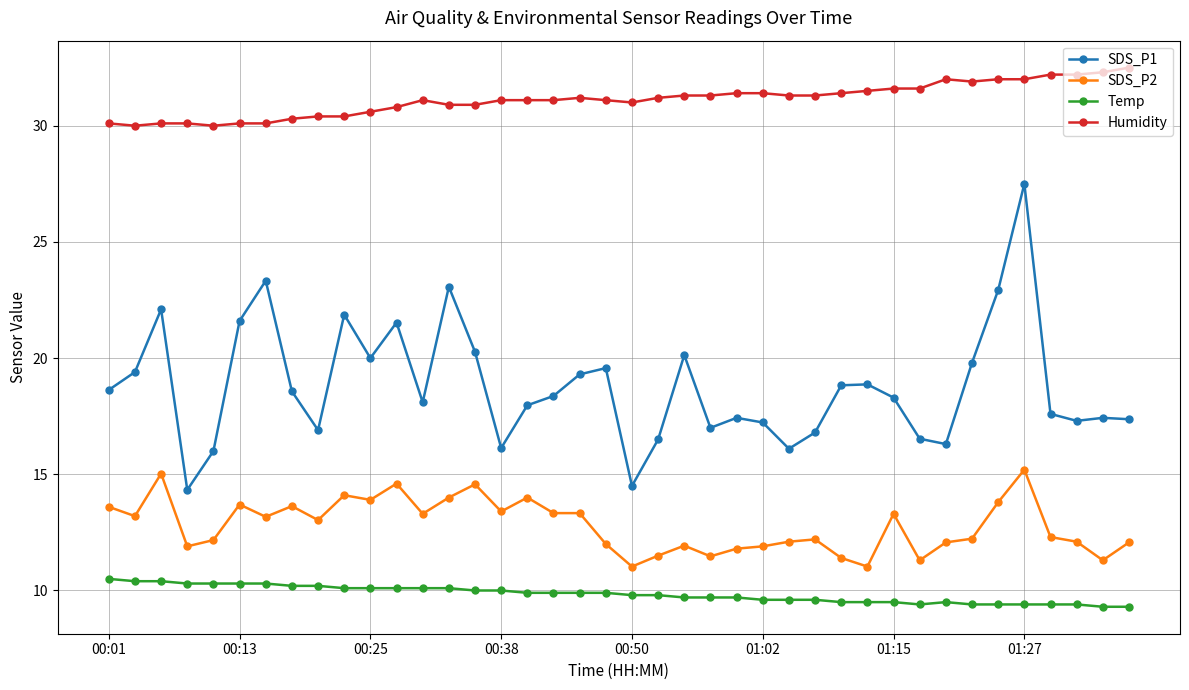

Which series has the widest spread of values?

SDS_P1